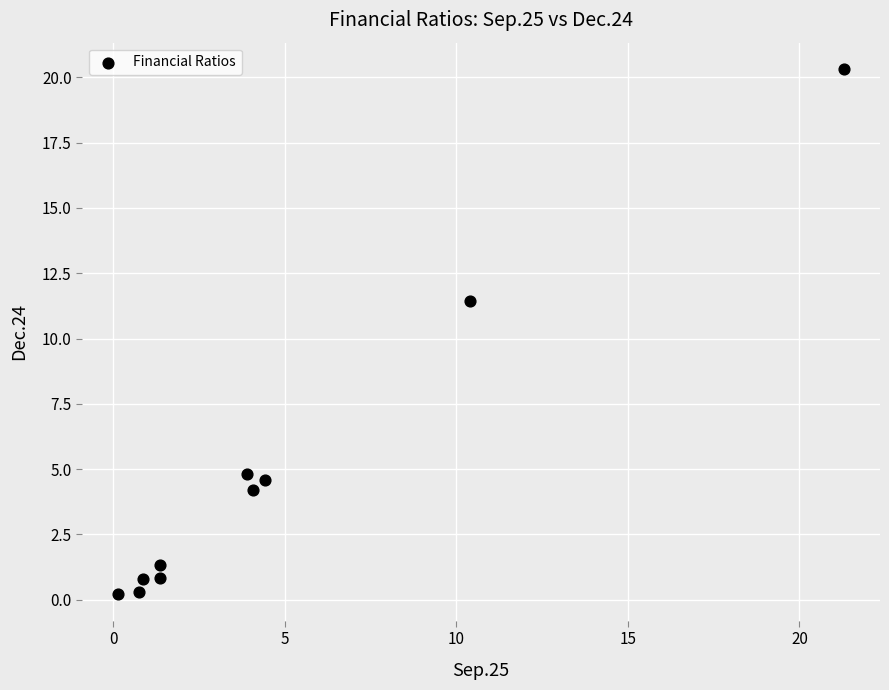

What Y value in the scatter plot is closest to 10?

11.4